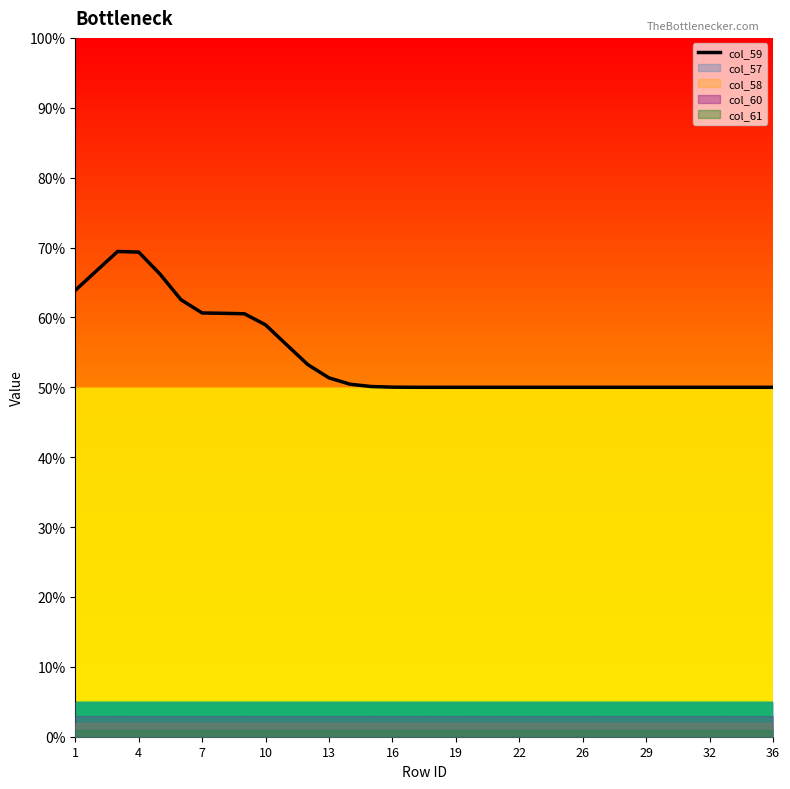

True or false: the data has more than 1 interior local peaks.

False